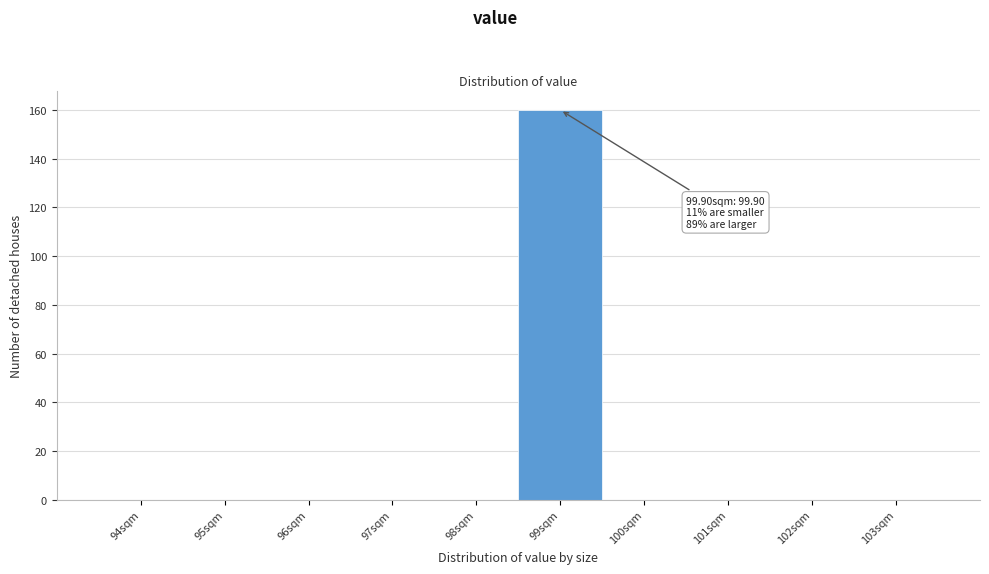

Reading left to right, extract all data points from this chart.

94sqm=0	95sqm=0	96sqm=0	97sqm=0	98sqm=0	99sqm=160	100sqm=0	101sqm=0	102sqm=0	103sqm=0